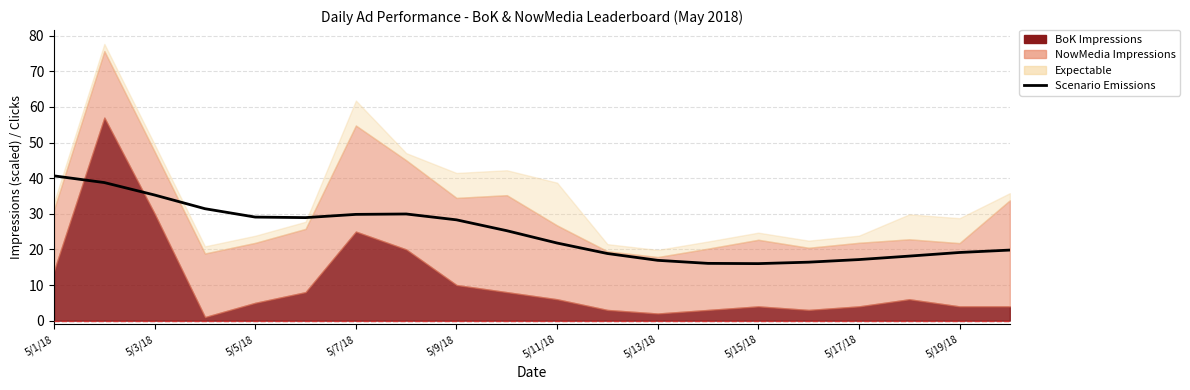

True or false: the data has more than 1 interior local peaks.

False